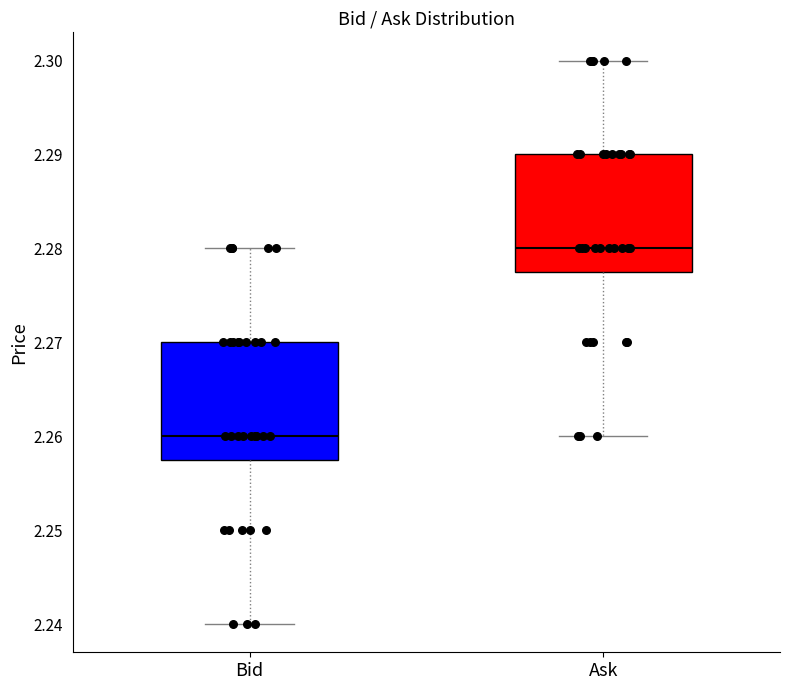

Reading left to right, read every box against the y-axis: the position of its median line, the range the box covers, and the ends of its whiskers. The values are not printed on the chart, so give them approximately, as read against the axis.

Bid: median 2.260, box 2.258 to 2.270, whiskers 2.240 to 2.280
Ask: median 2.280, box 2.278 to 2.290, whiskers 2.260 to 2.300